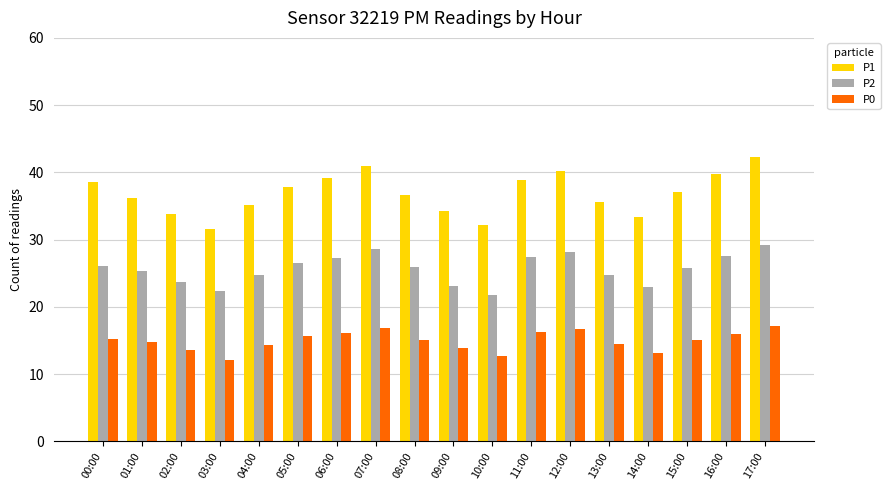

What is the difference between the maximum and minimum values in the P0 series?

5.0